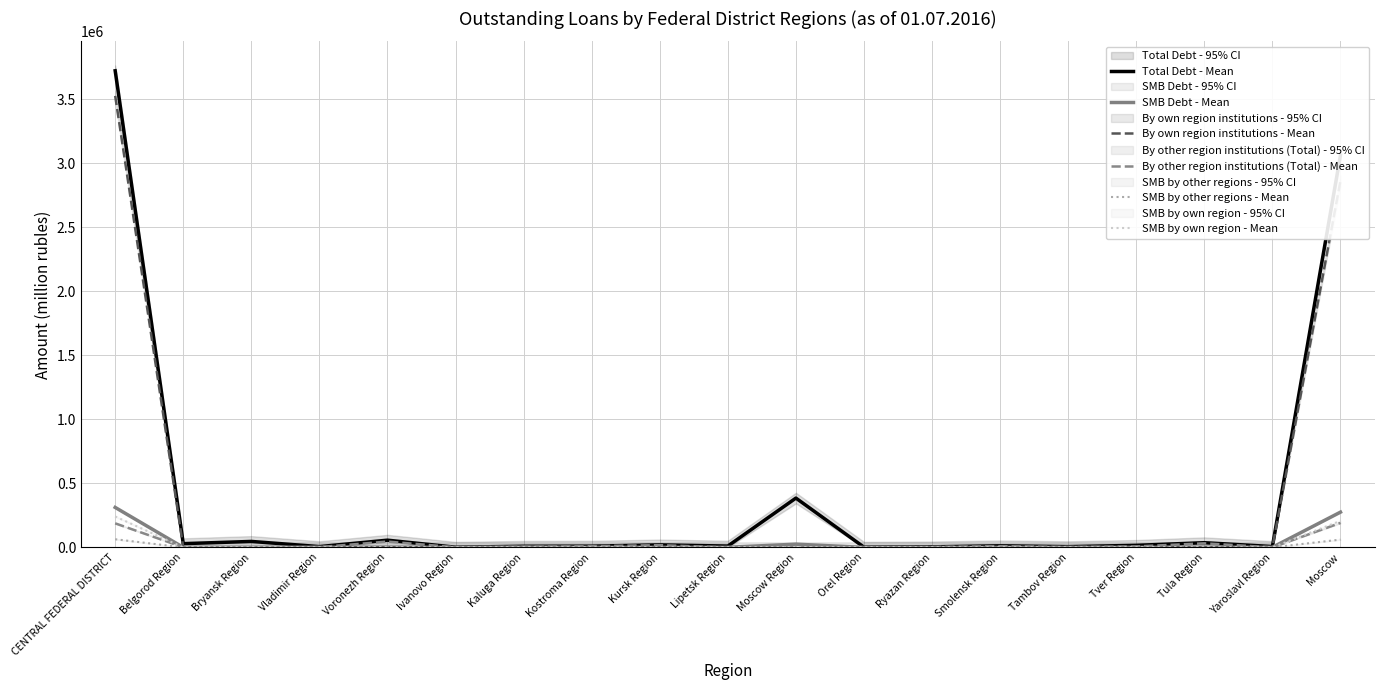

Reading right to left, transcribe all the data shown in this chart.

Total Debt - Mean: 3063635	6779	36708	16173	5976	12536	4436	1782	385122	10412	19774	9783	9033	1448	56428	6323	46642	29267	3722256
SMB Debt - Mean: 275521	765	1088	583	283	247	14	114	25285	680	370	669	2669	46	1295	1177	1141	300	312247
By own region institutions - Mean: 2863391	100	0	0	0	0	14	0	328	0	0	0	0	36	0	0	0	18	3526179
By other region institutions (Total) - Mean: 191332	188	31826	7420	2590	9736	2895	840	2997	57	17452	9546	4431	1119	45646	2273	668	806	187900
SMB by other regions - Mean: 60986	164	427	0	0	97	0	0	2173	0	3	669	2561	0	100	982	668	176	63830
SMB by own region - Mean: 207327	100	0	0	0	0	14	0	328	0	0	0	0	36	0	0	0	18	241690